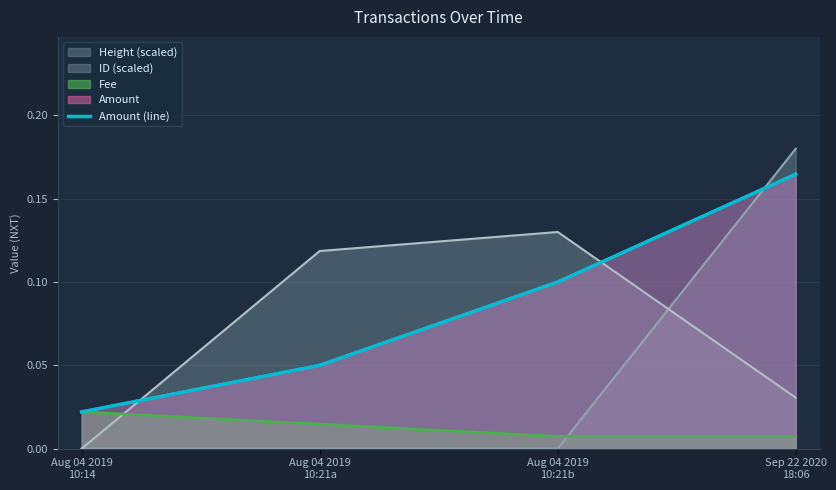

Which label corresponds to the largest value in the chart?

Sep 22 2020
18:06